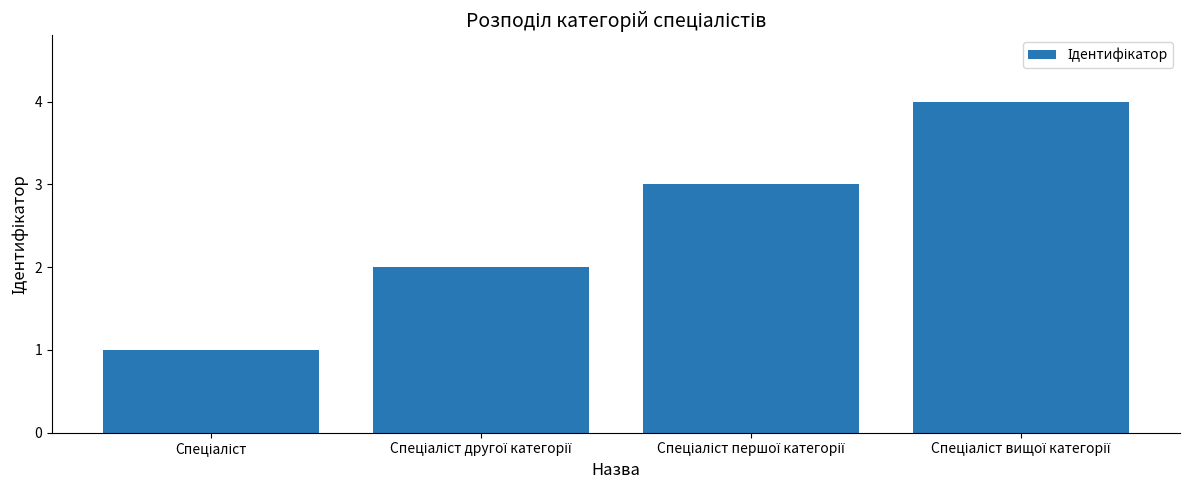

What is the difference between the maximum and minimum values?

3